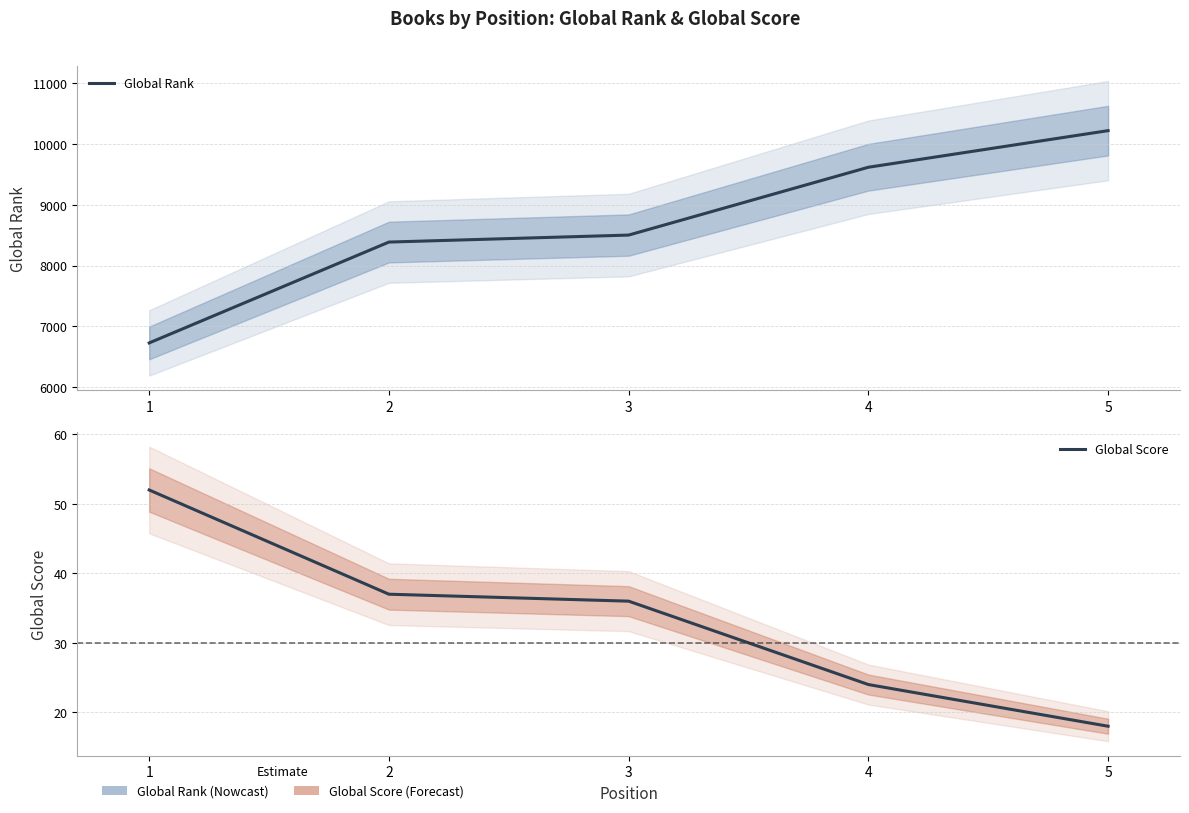

True or false: Global Score has more than 2 points higher than both neighbors.

False